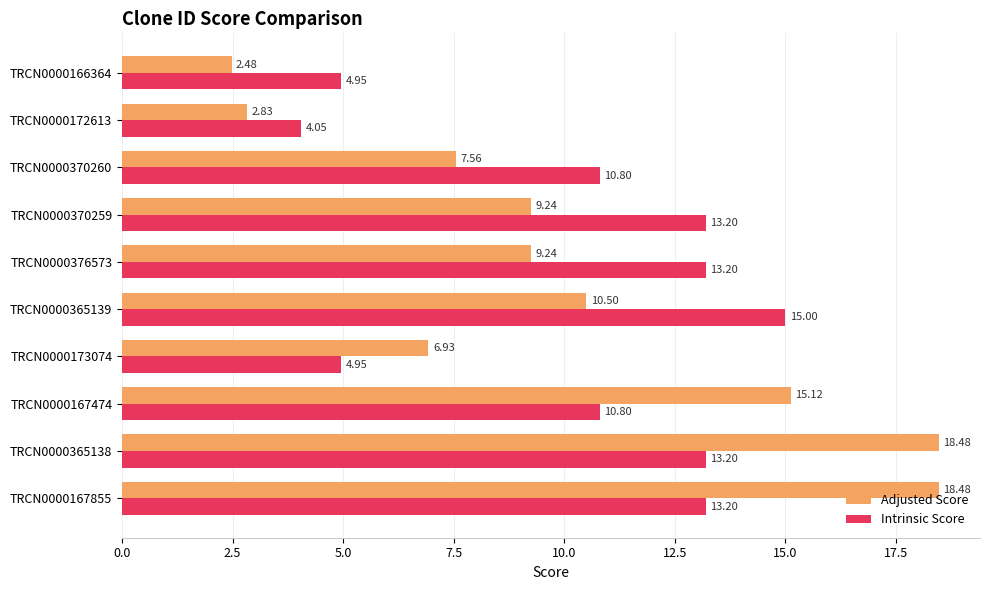

Is the value of Adjusted Score at TRCN0000365138 greater than the value of Intrinsic Score at TRCN0000365139?

Yes